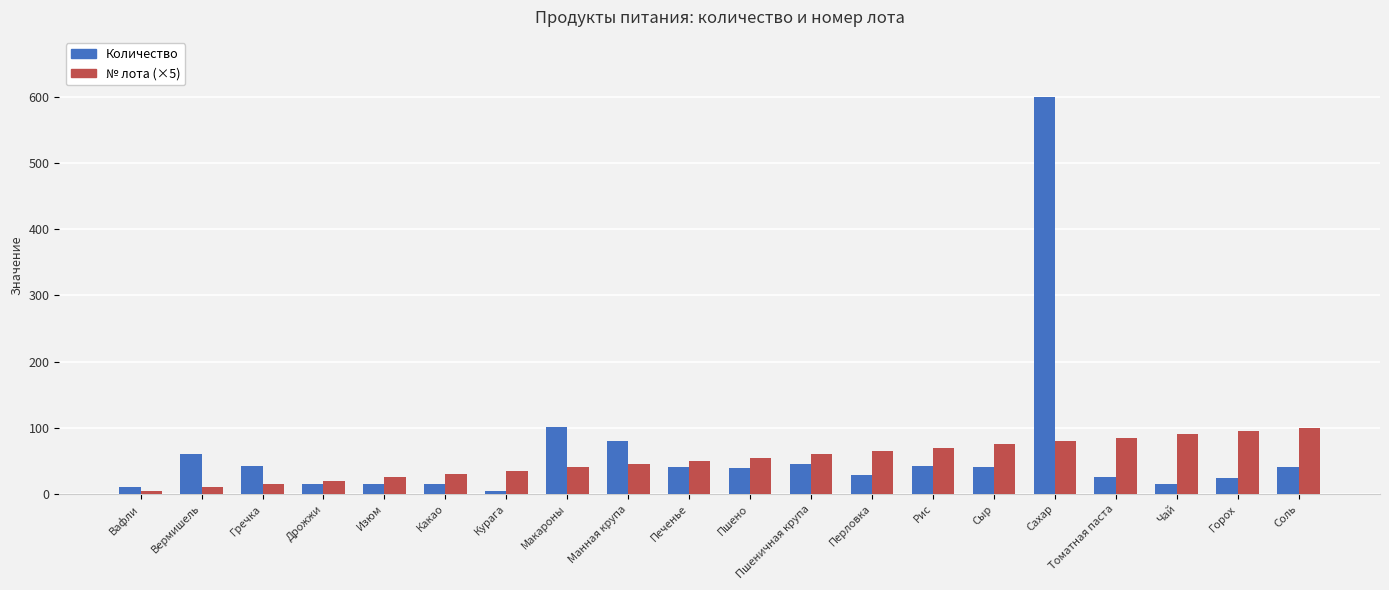

Is the value of № лота (×5) at Томатная паста greater than the value of Количество at Соль?

Yes